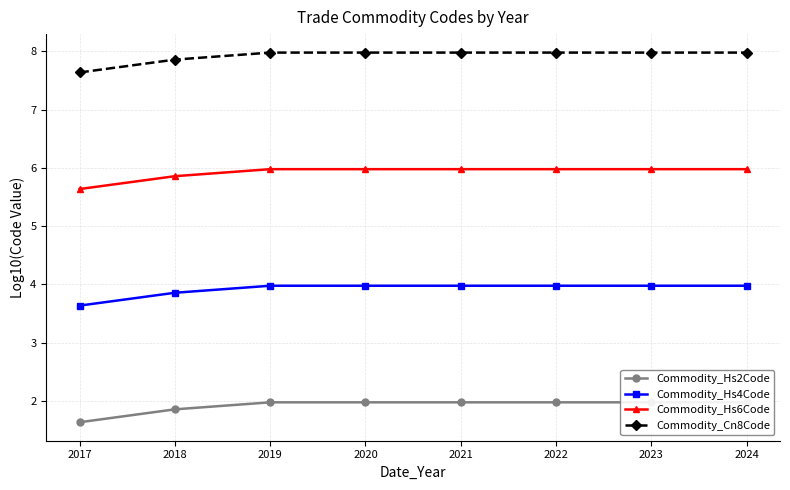

Where is Commodity_Hs4Code nearest to the value 3?

2017